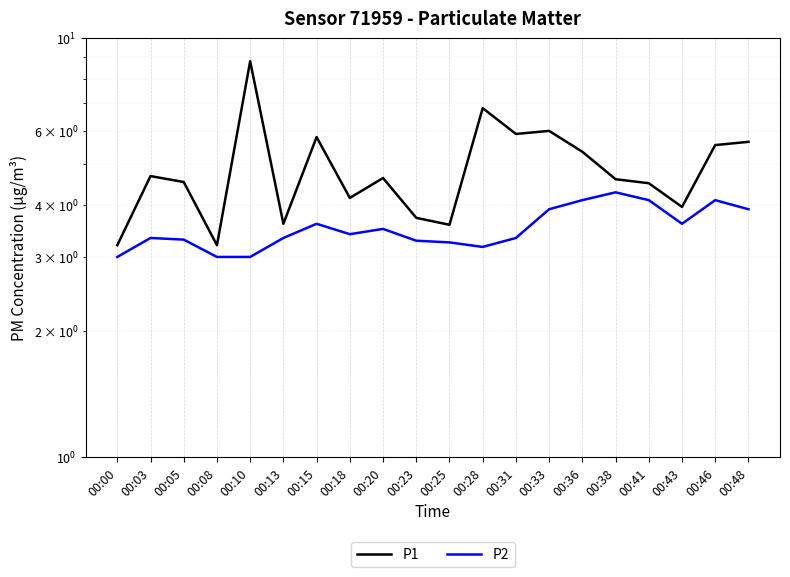

What value does the P1 series have at 00:15?

5.8